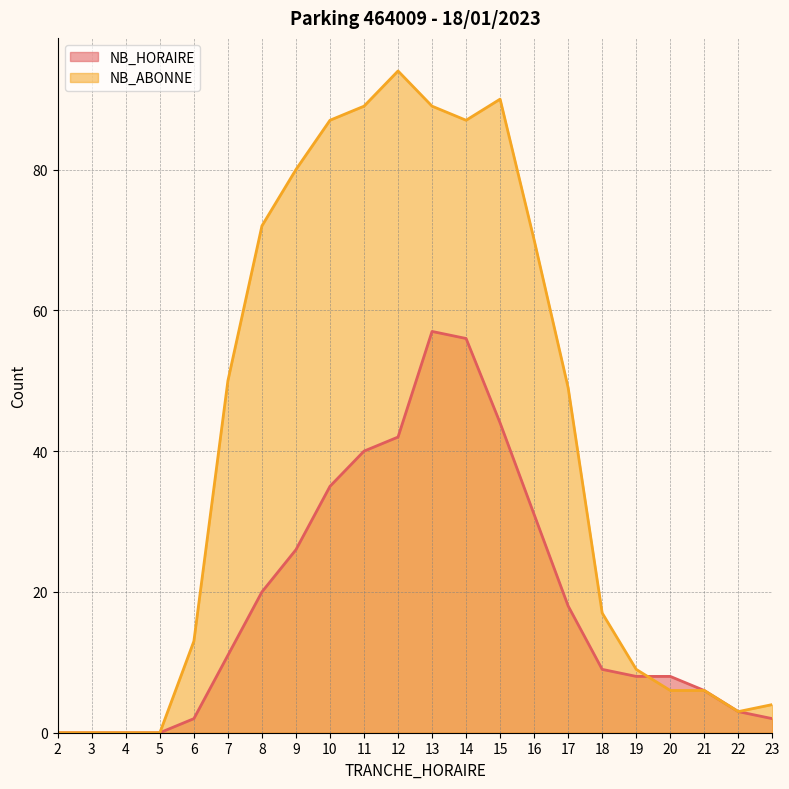

Reading left to right, list all the values displayed in this chart.

NB_HORAIRE: 2=0	3=0	4=0	5=0	6=2	7=11	8=20	9=26	10=35	11=40	12=42	13=57	14=56	15=44	16=31	17=18	18=9	19=8	20=8	21=6	22=3	23=2
NB_ABONNE: 2=0	3=0	4=0	5=0	6=13	7=50	8=72	9=80	10=87	11=89	12=94	13=89	14=87	15=90	16=70	17=49	18=17	19=9	20=6	21=6	22=3	23=4